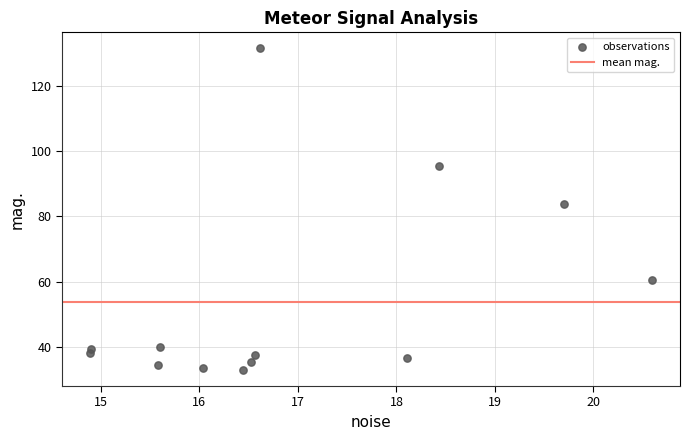

What is the range of X values (max minus min)?

5.7